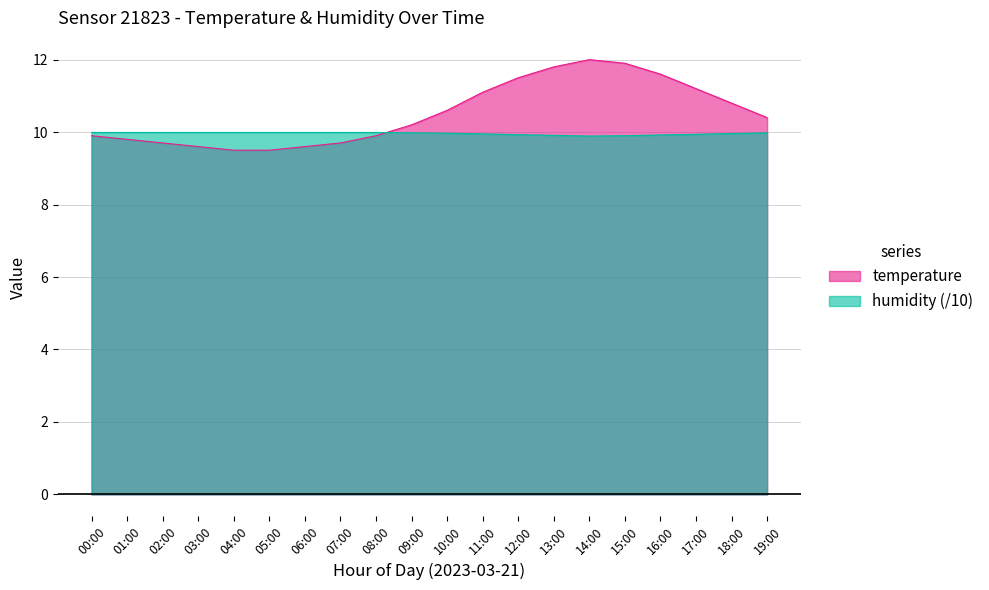

Reading left to right, transcribe all the data shown in this chart.

temperature: 00:00=9.9	01:00=9.8	02:00=9.7	03:00=9.6	04:00=9.5	05:00=9.5	06:00=9.6	07:00=9.7	08:00=9.9	09:00=10.2	10:00=10.6	11:00=11.1	12:00=11.5	13:00=11.8	14:00=12.0	15:00=11.9	16:00=11.6	17:00=11.2	18:00=10.8	19:00=10.4
humidity: 00:00=10.0	01:00=10.0	02:00=10.0	03:00=10.0	04:00=10.0	05:00=10.0	06:00=10.0	07:00=10.0	08:00=10.0	09:00=10.0	10:00=10.0	11:00=9.9	12:00=9.9	13:00=9.9	14:00=9.9	15:00=9.9	16:00=9.9	17:00=9.9	18:00=10.0	19:00=10.0